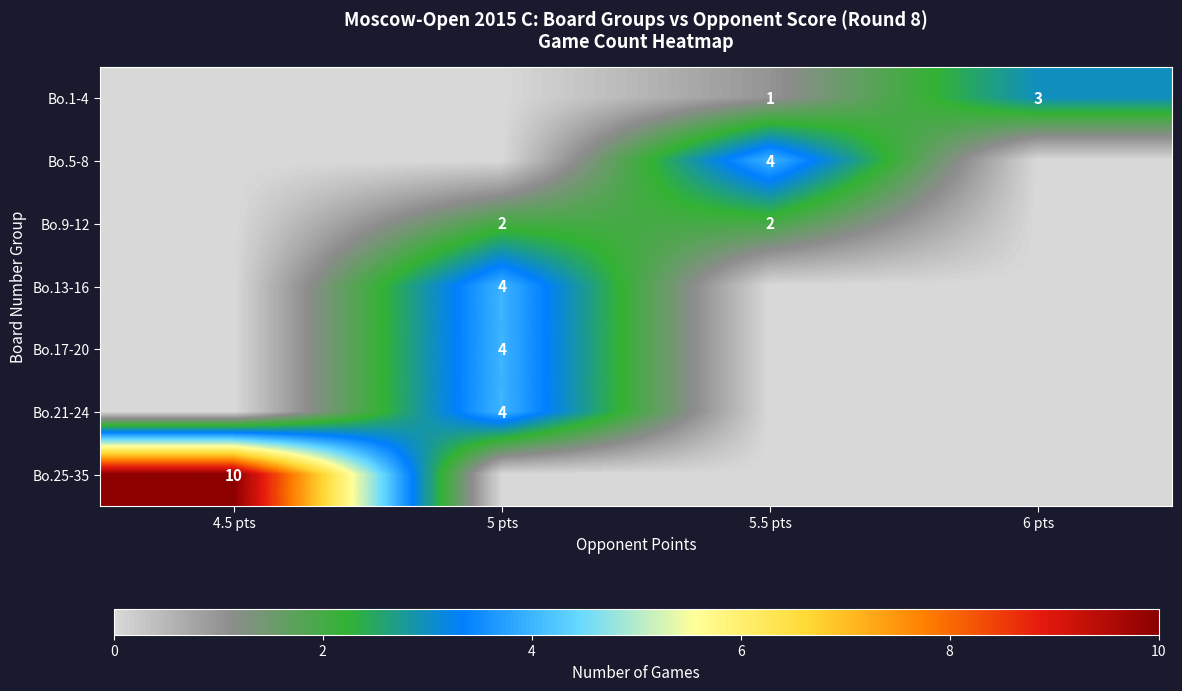

What is the difference between the highest and lowest values at 4.5 pts?

10